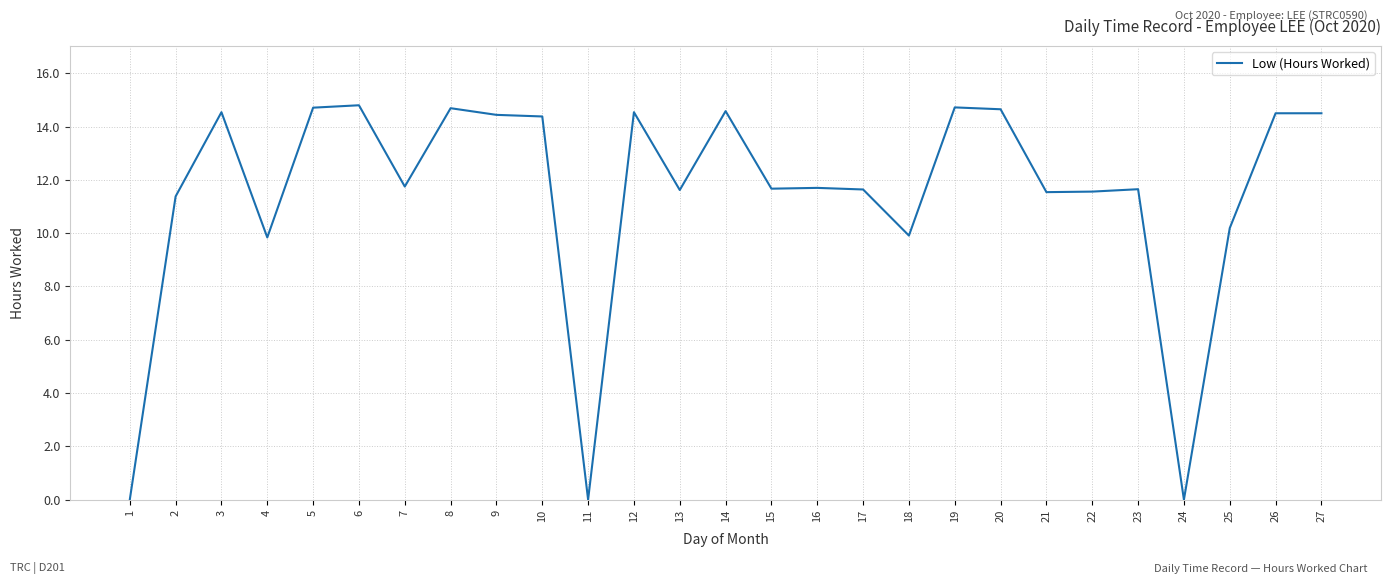

Is it true that the value at 12 is 6.3?

False